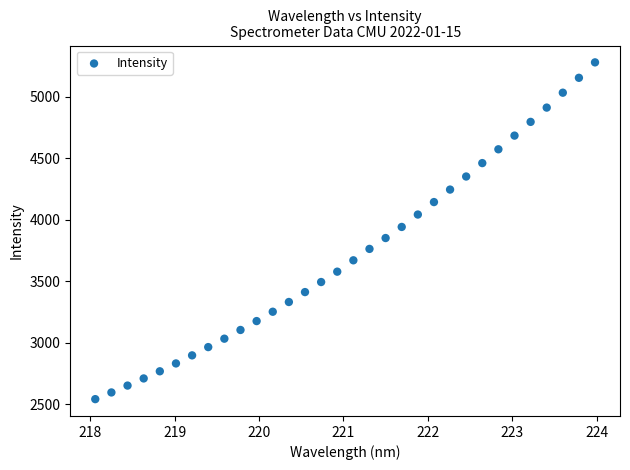

What is the range of Y values (max minus min)?

2738.5